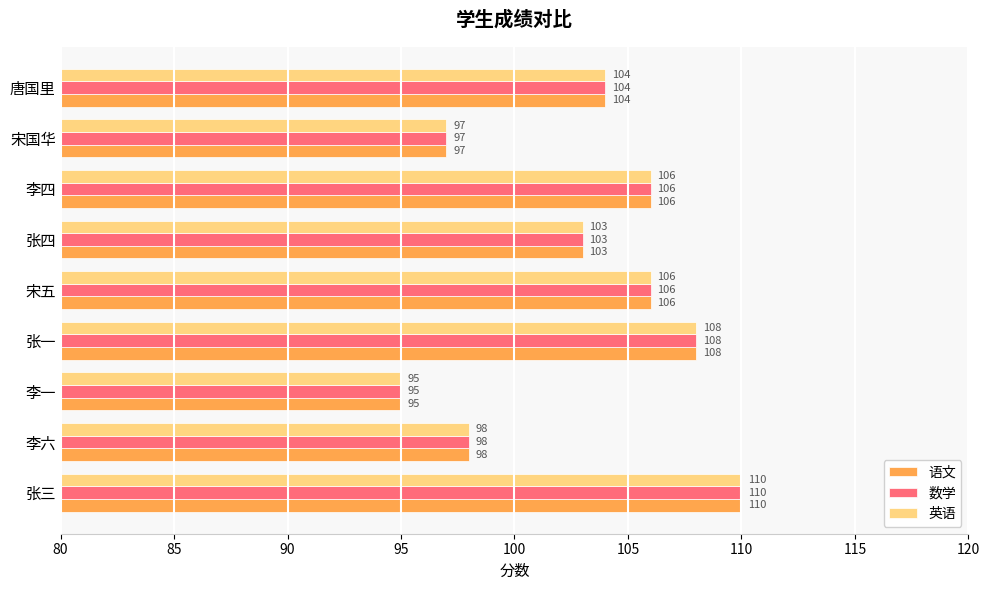

At which category does the chart reach its peak across all series?

张三